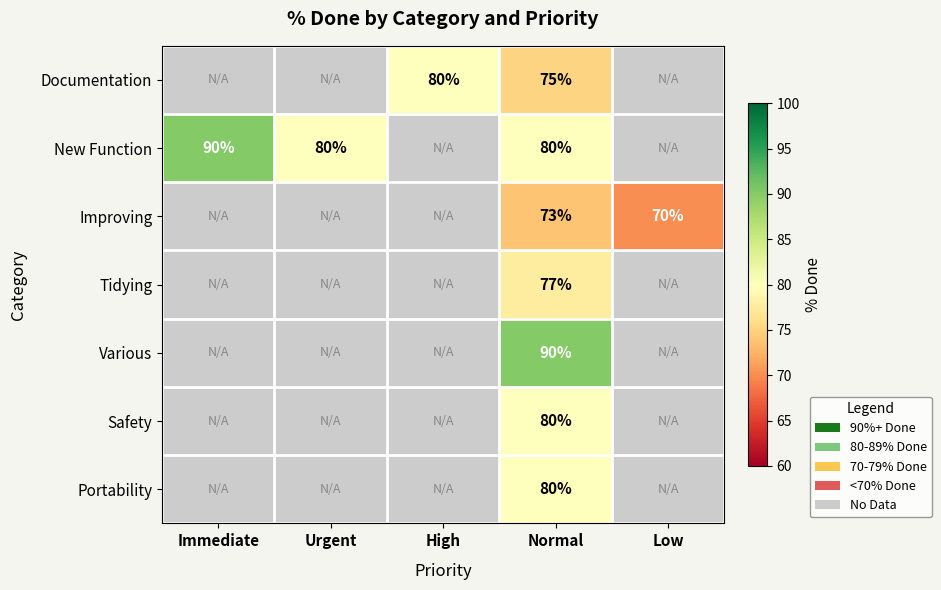

True or false: New Function has a value of 123 at Normal.

False